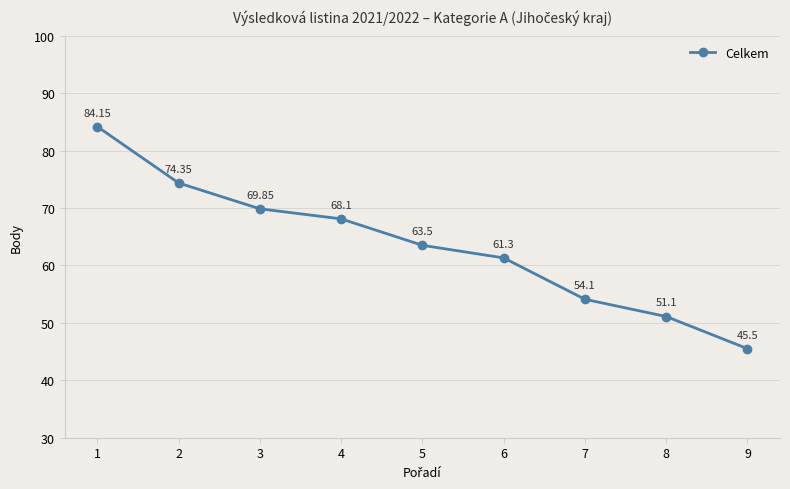

Is it true that the value at 4 is 68.1?

True